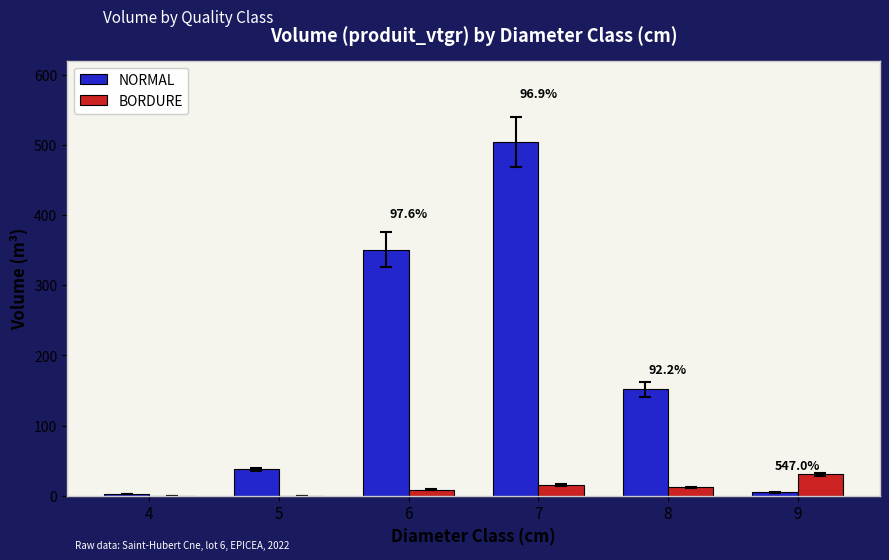

Which series changed the most between 5 and 7?

NORMAL